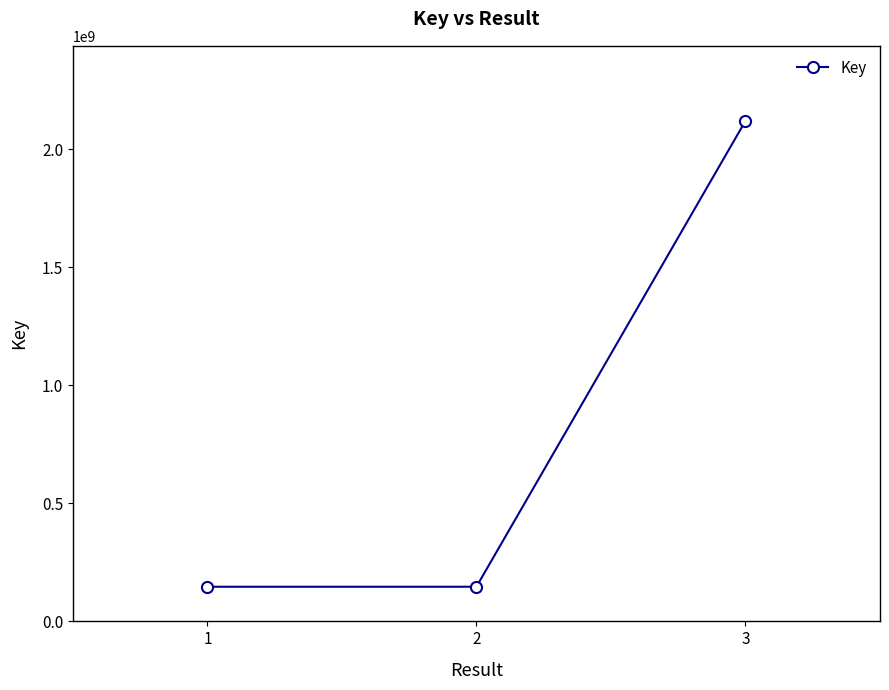

What is the ratio of the value at 1 to the value at 3?

0.1